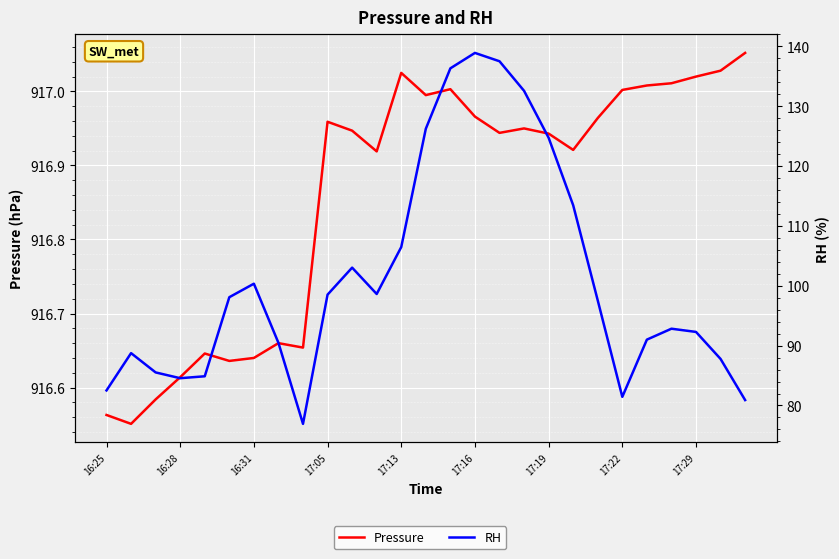

True or false: Pressure and RH cross at least once.

False